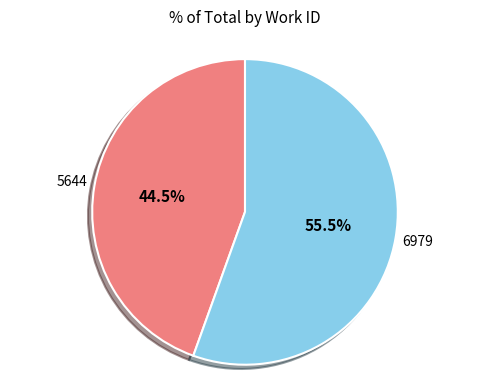

Does any single category account for the majority?

Yes